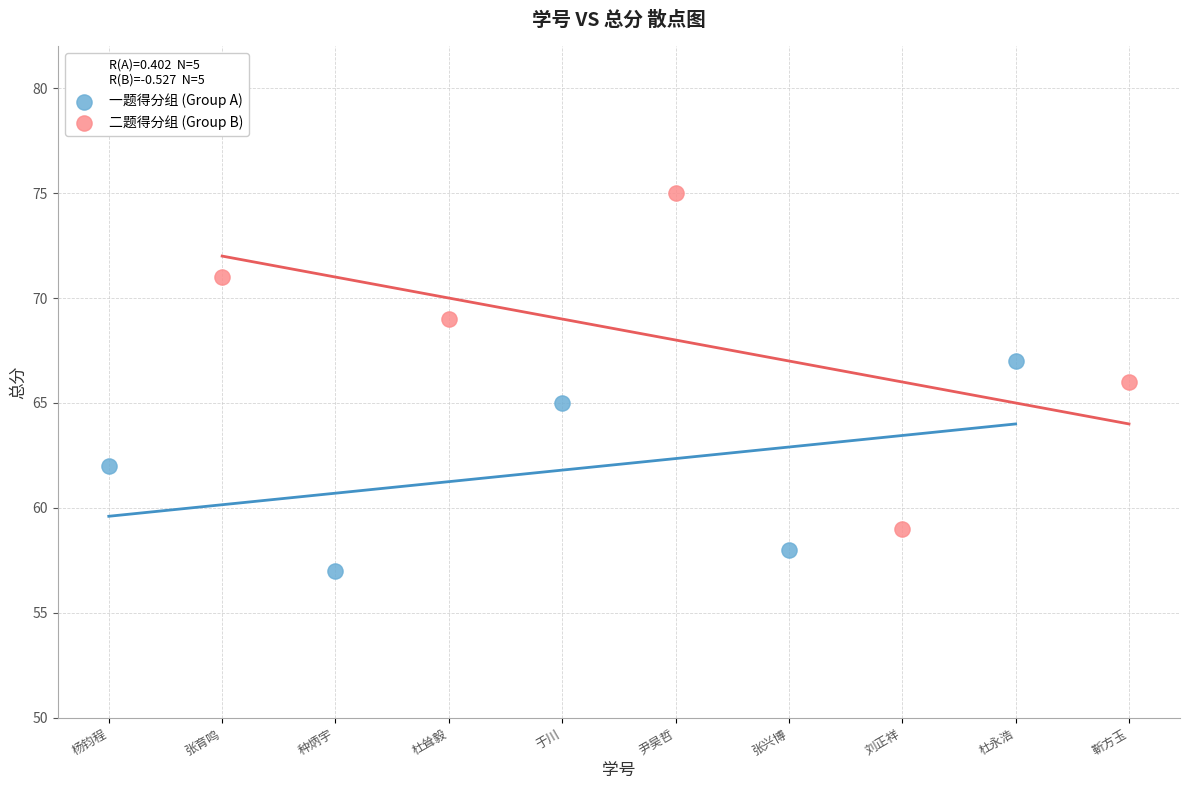

What are all the series names shown in the legend?

一题得分组 (Group A), 二题得分组 (Group B)